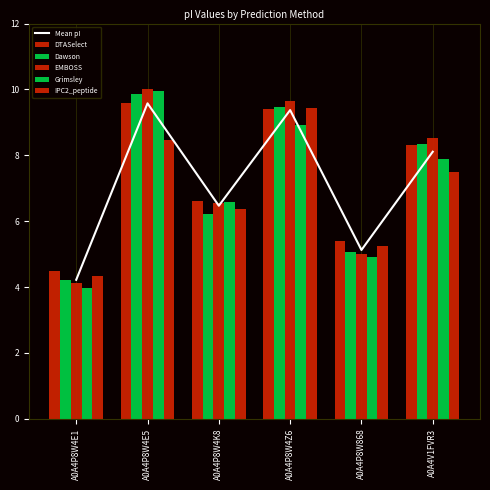

At A0A4P8W4K8, list the series in order from largest to smallest.

DTASelect, Grimsley, EMBOSS, Mean pI, IPC2_peptide, Dawson